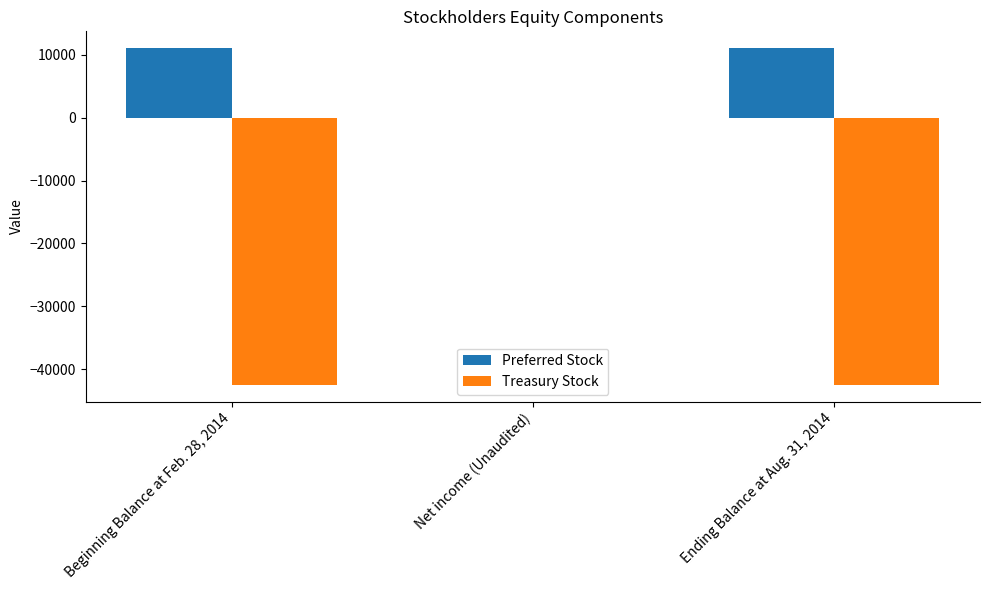

What is the maximum value for Preferred Stock?

11057